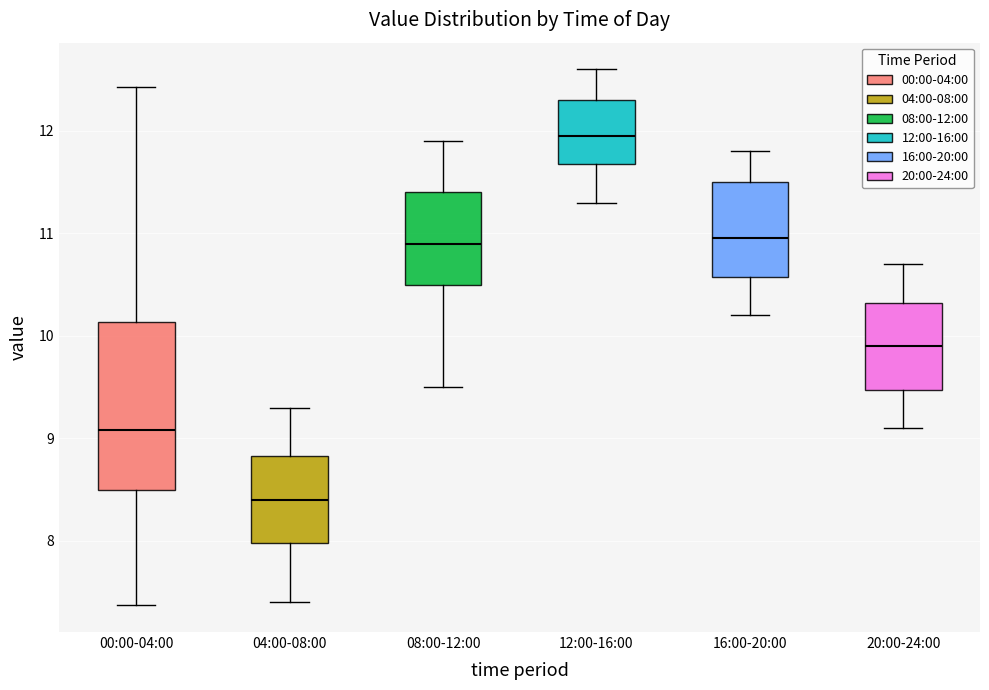

Reading left to right, transcribe this box plot: for each box, give where its median line is, the range the box spans, and where its two whiskers end, as read against the y-axis. The values are not printed on the chart, so give them approximately, as read against the axis.

00:00-04:00: median 9.1, box 8.5 to 10.1, whiskers 7.4 to 12.4
04:00-08:00: median 8.4, box 8.0 to 8.8, whiskers 7.4 to 9.3
08:00-12:00: median 10.9, box 10.5 to 11.4, whiskers 9.5 to 11.9
12:00-16:00: median 12.0, box 11.7 to 12.3, whiskers 11.3 to 12.6
16:00-20:00: median 11.0, box 10.6 to 11.5, whiskers 10.2 to 11.8
20:00-24:00: median 9.9, box 9.5 to 10.3, whiskers 9.1 to 10.7